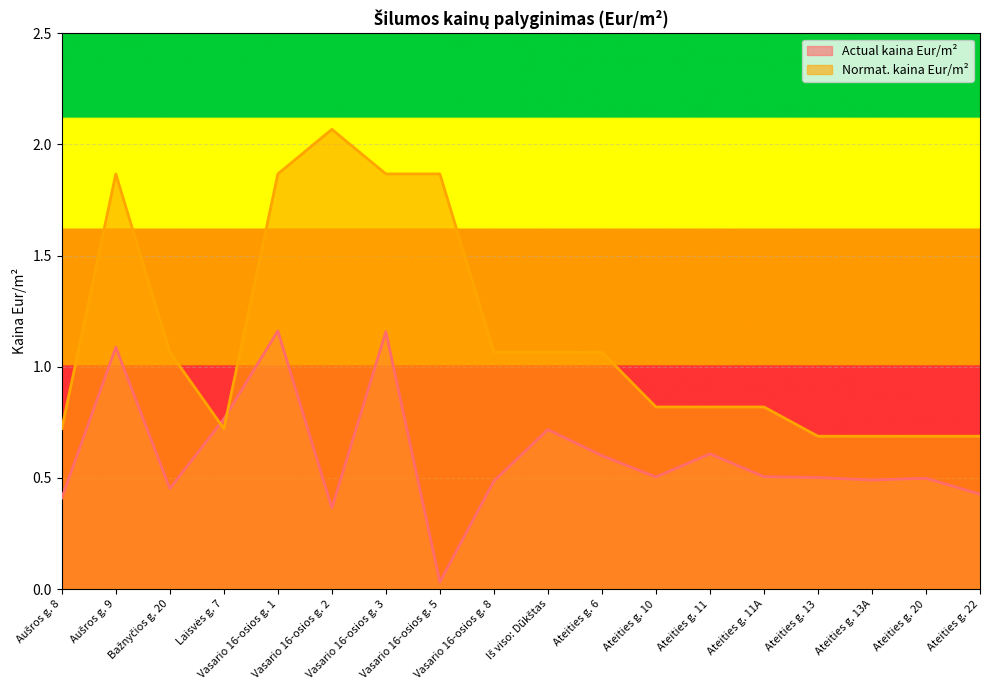

Between Vasario 16-osios g. 1 and Vasario 16-osios g. 3, which is larger?

Vasario 16-osios g. 1